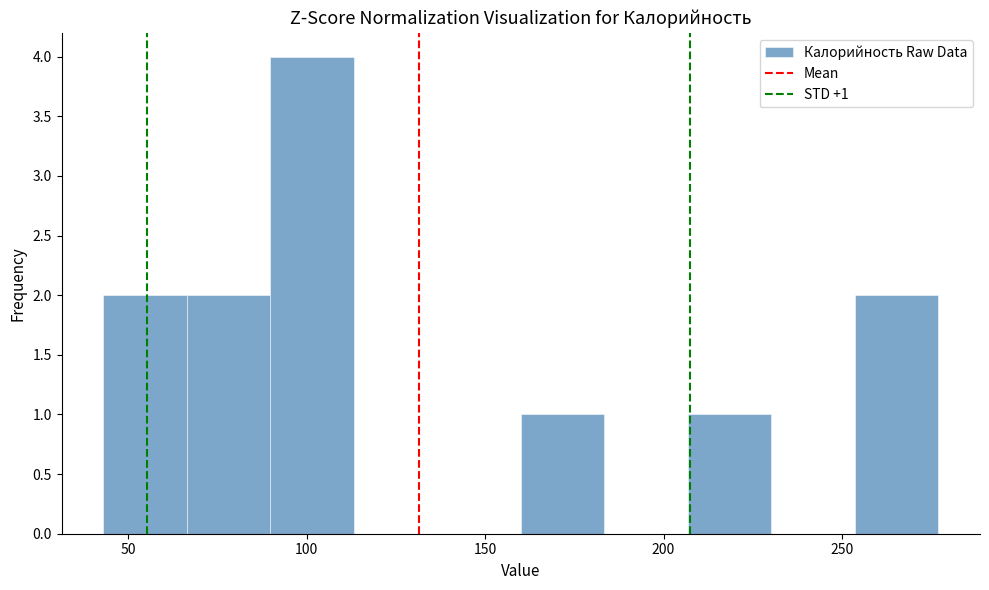

Over which range of the x-axis is the bar tallest?

90 to 115